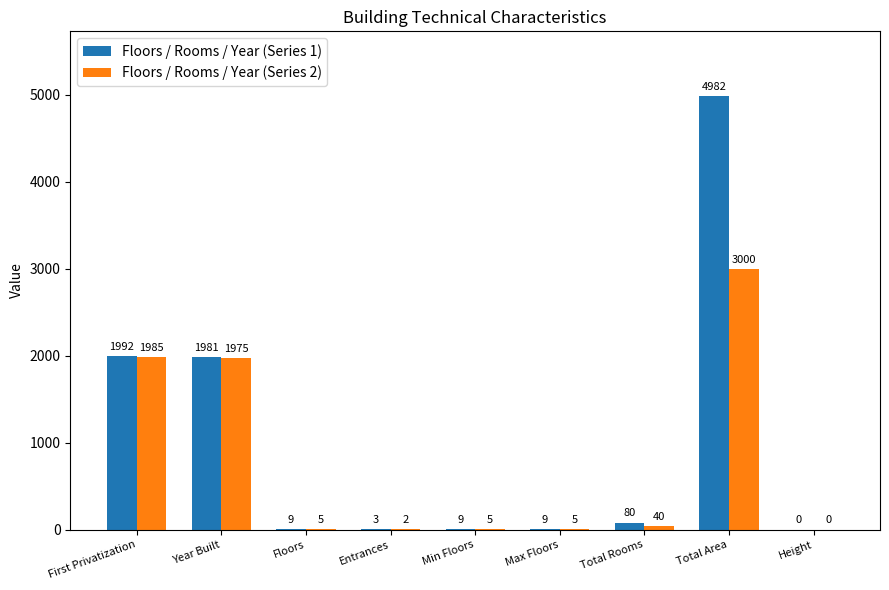

The Floors / Rooms / Year (Series 2) series shows 5 at Floors. True or false?

True